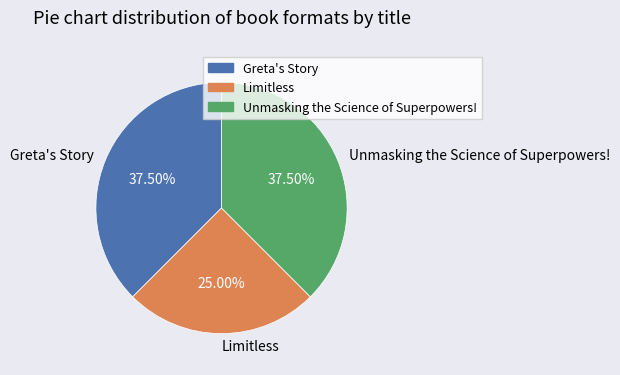

Is there any slice that represents more than half of the pie?

No